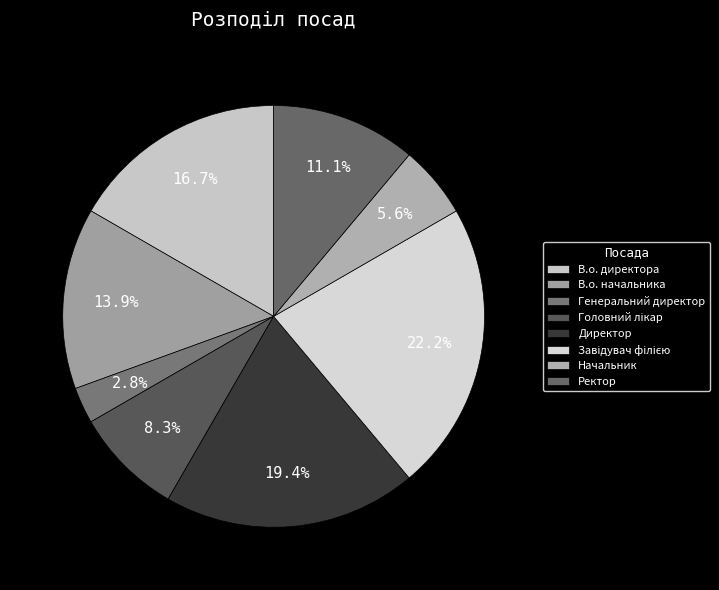

The В.о. директора slice represents 17% of the pie. True or false?

True